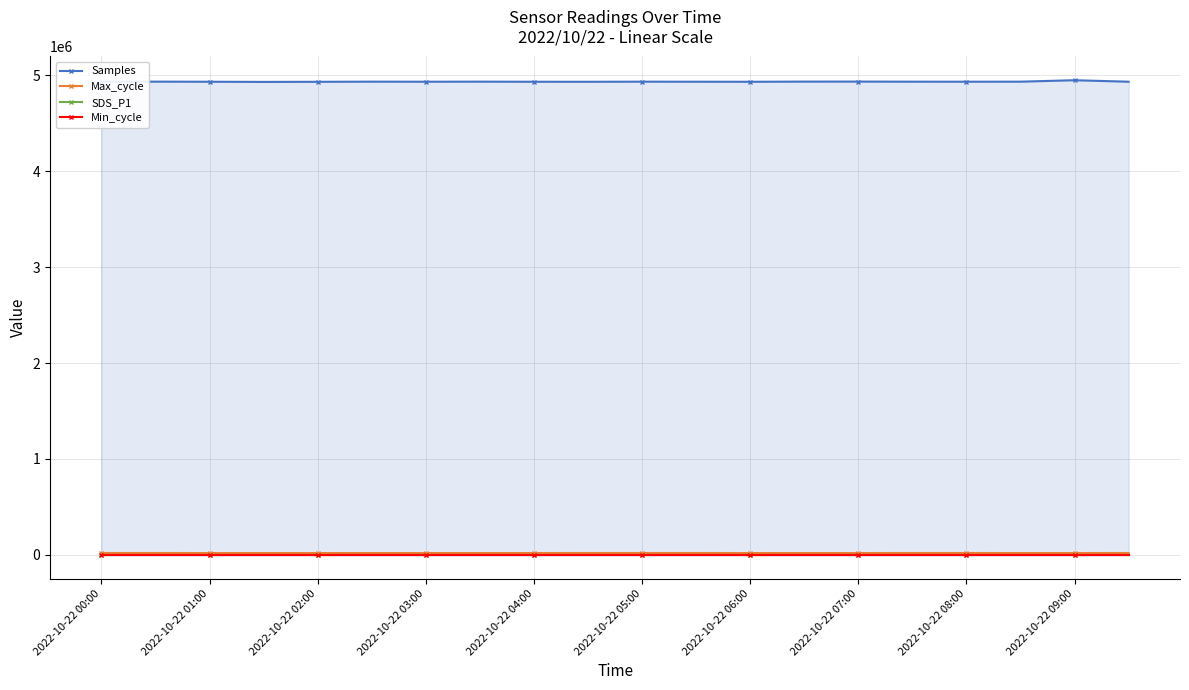

At which label does Max_cycle first exceed 20148?

2022-10-22 00:00